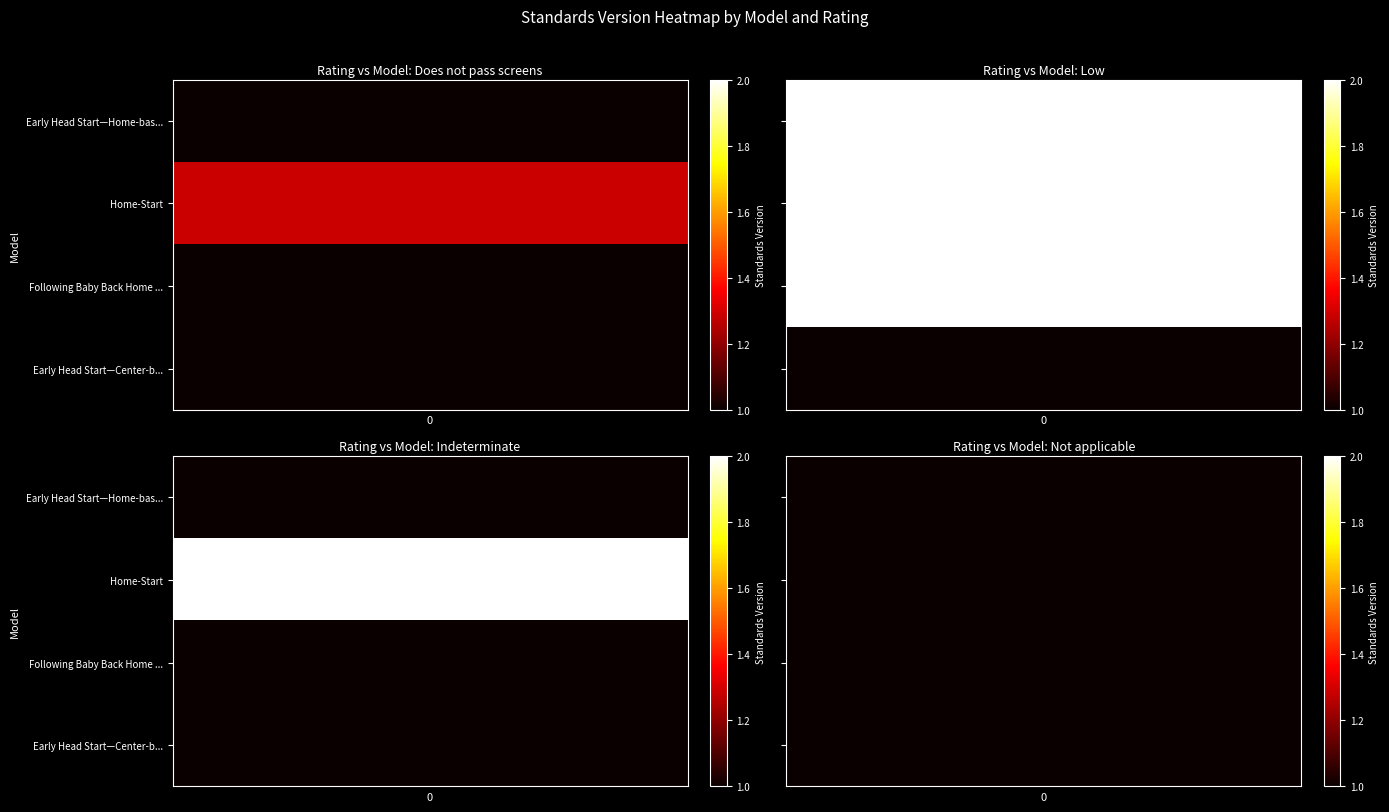

Is it true that Early Head Start—Home-based option equals 1.0 at Not applicable (NA) - implementation study?

False